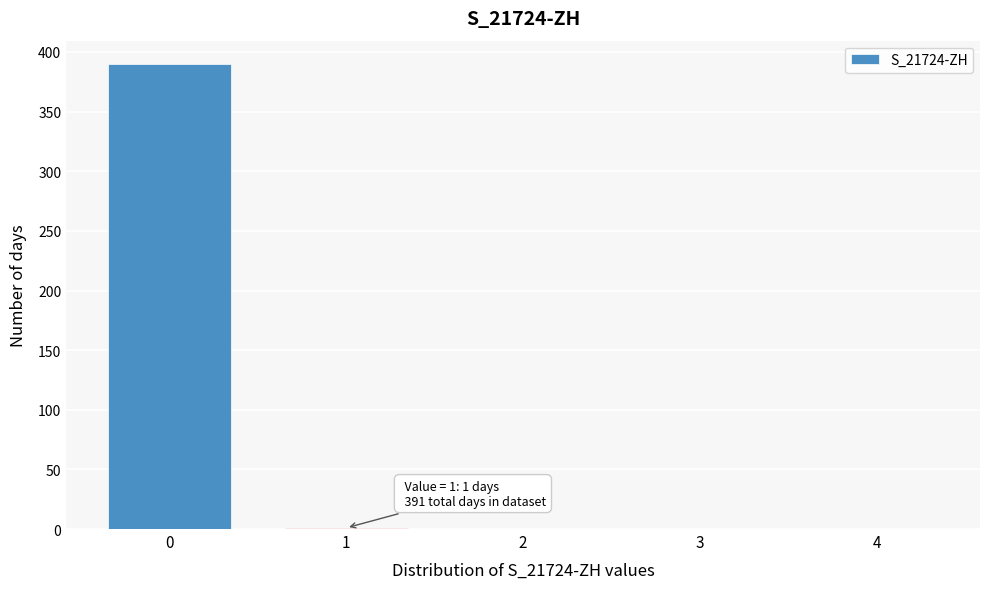

What is the greatest value displayed?

390